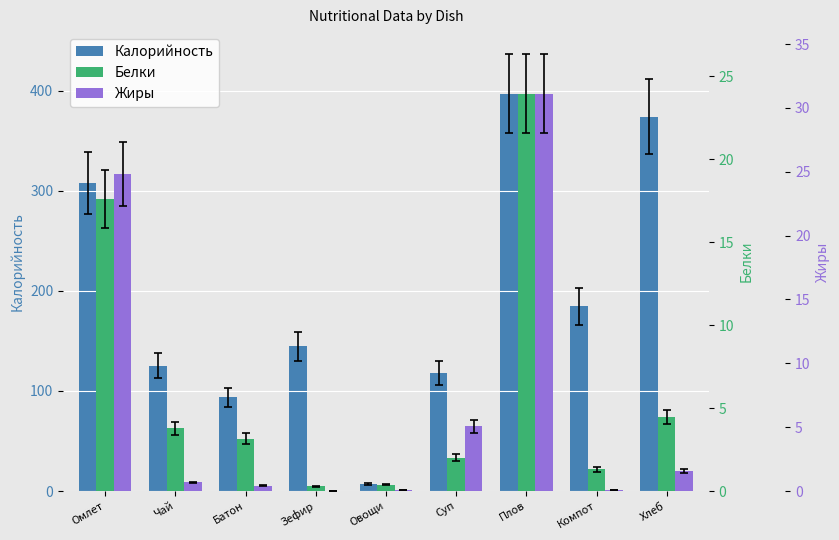

How many bars are there in total?

27